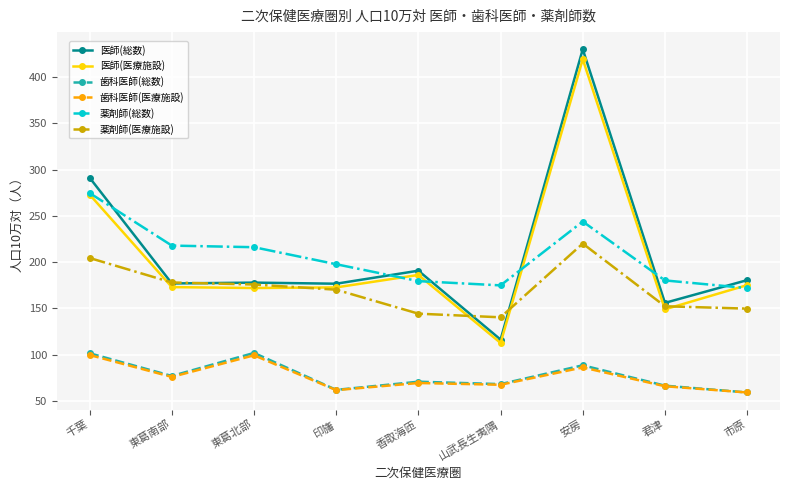

Is the value of 薬剤師(総数) at 千葉 greater than the value of 歯科医師(総数) at 山武長生夷隅?

Yes